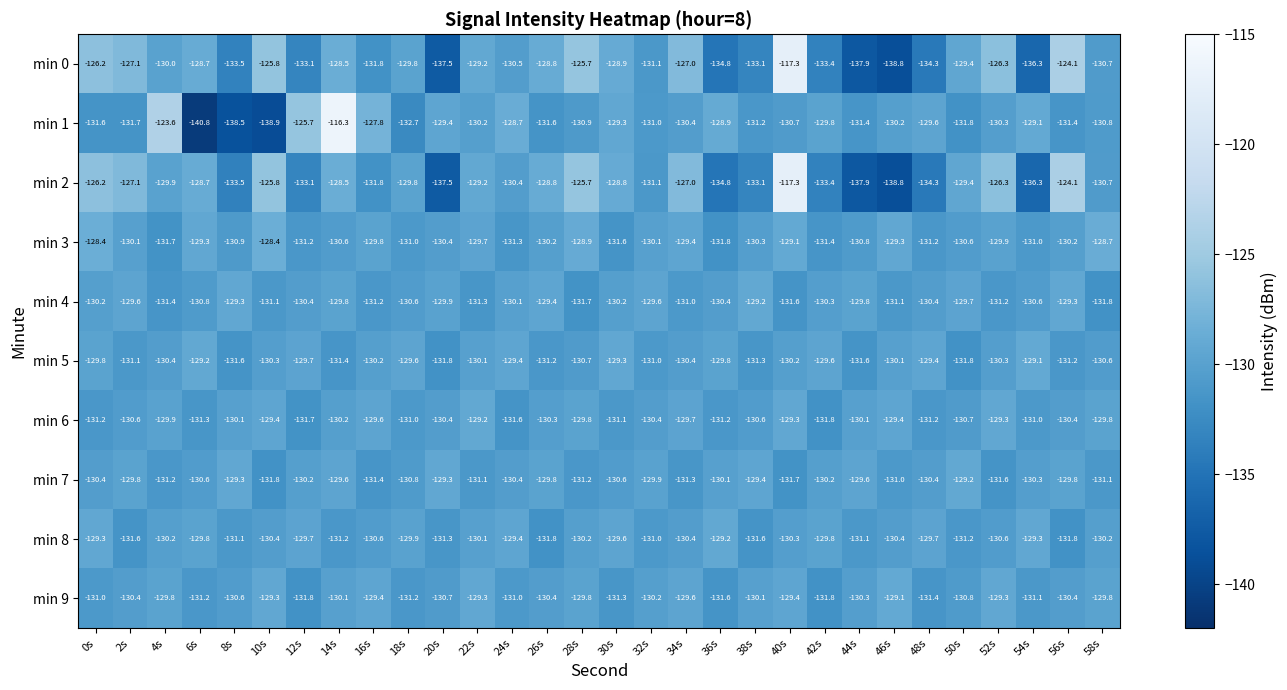

The min 1 series shows -227.4 at 0s. True or false?

False